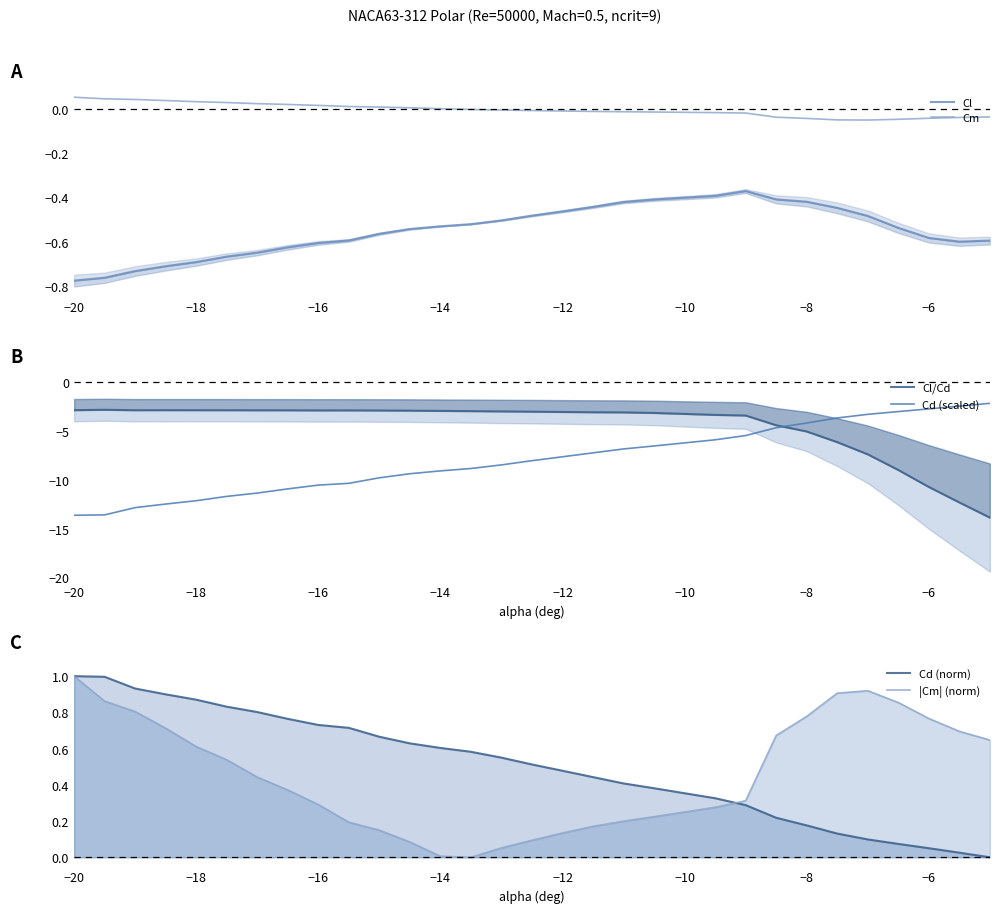

What is the lowest value of the Cd (scaled) series?

-13.6